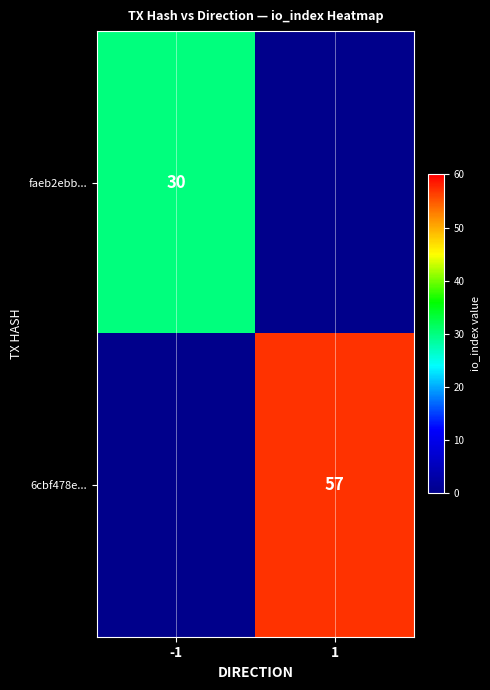

How many data points does each series have?

2